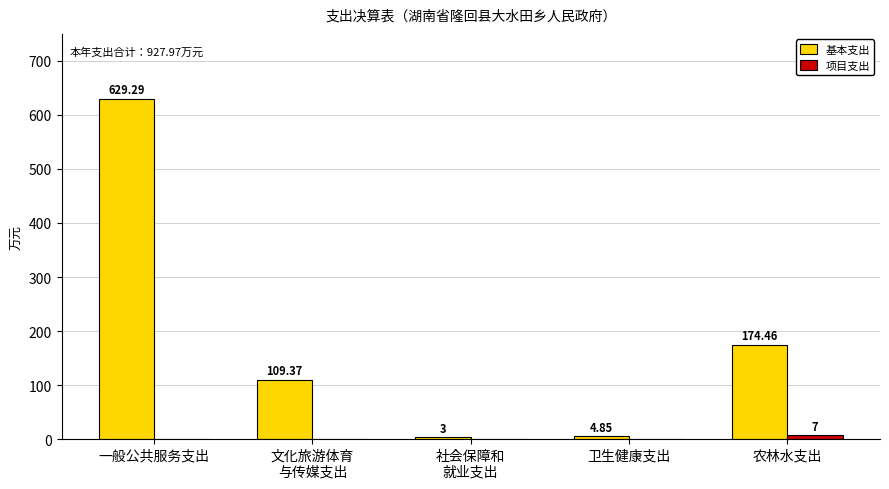

Is it true that 基本支出 equals 275.0 at 农林水支出?

False